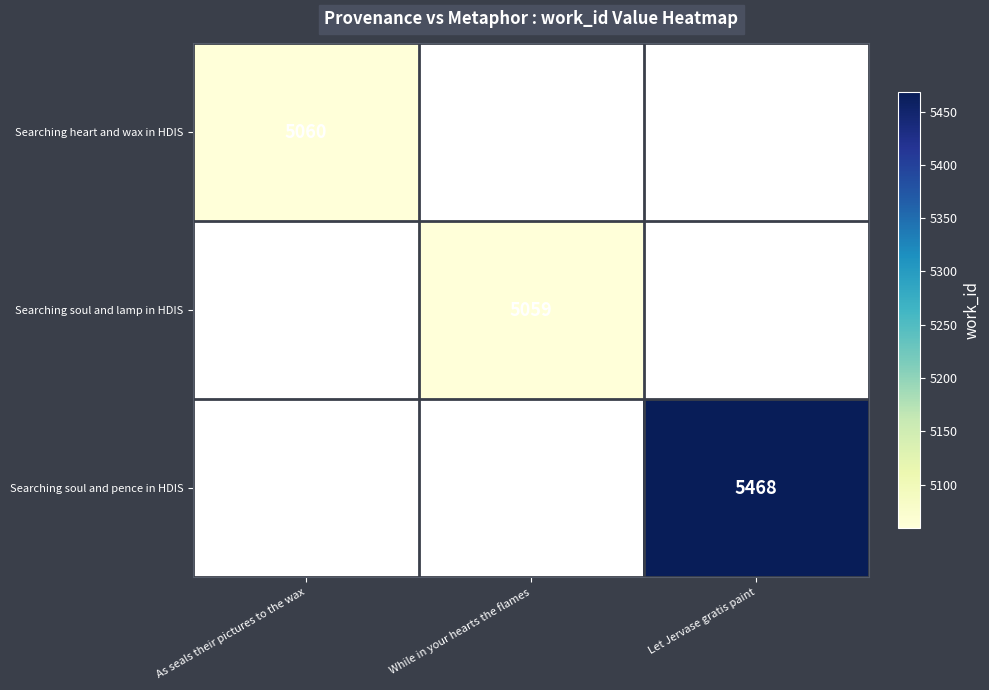

At which category does the chart reach its minimum across all series?

While in your hearts the flames